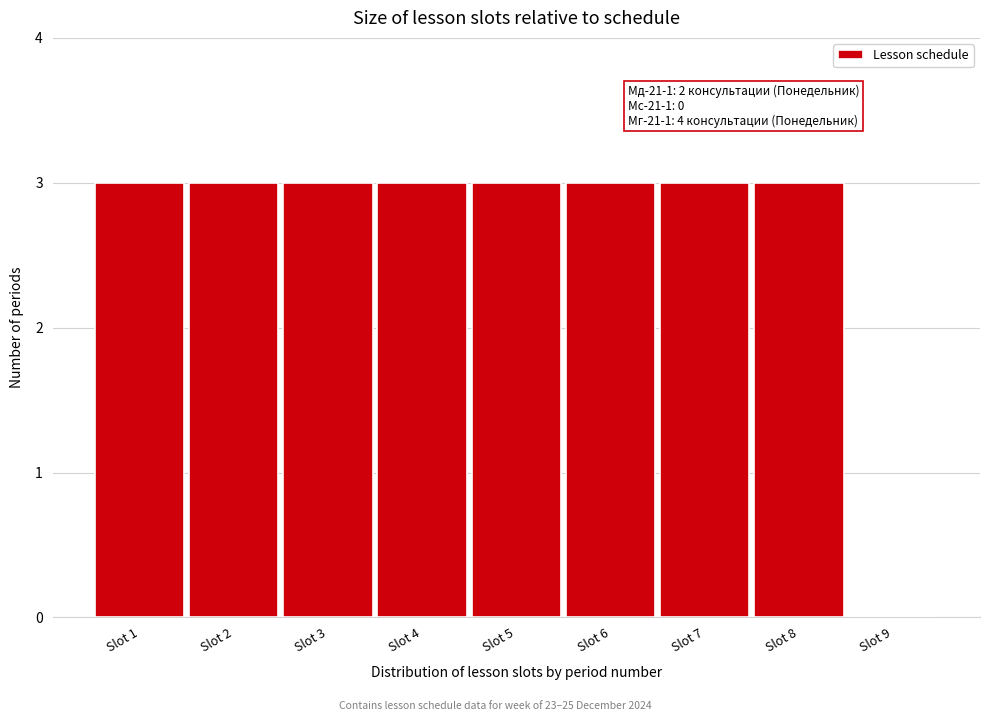

Reading right to left, transcribe all the data shown in this chart.

Slot 9=0	Slot 8=3	Slot 7=3	Slot 6=3	Slot 5=3	Slot 4=3	Slot 3=3	Slot 2=3	Slot 1=3